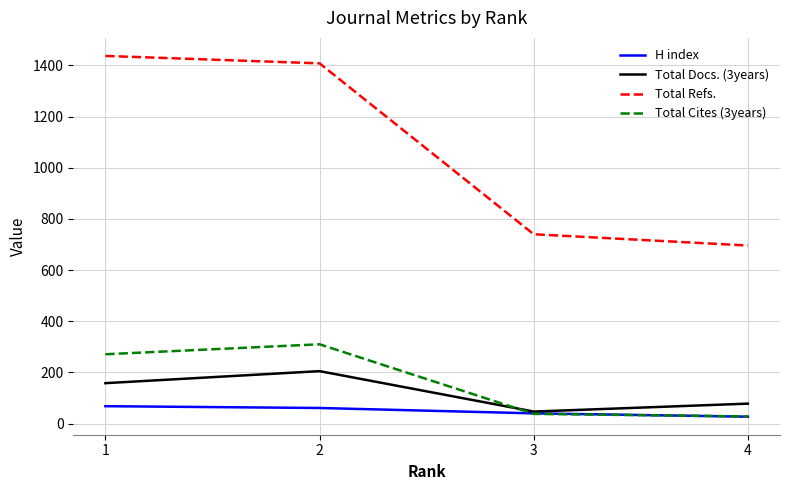

Which series has the largest total across all categories?

Total Refs.